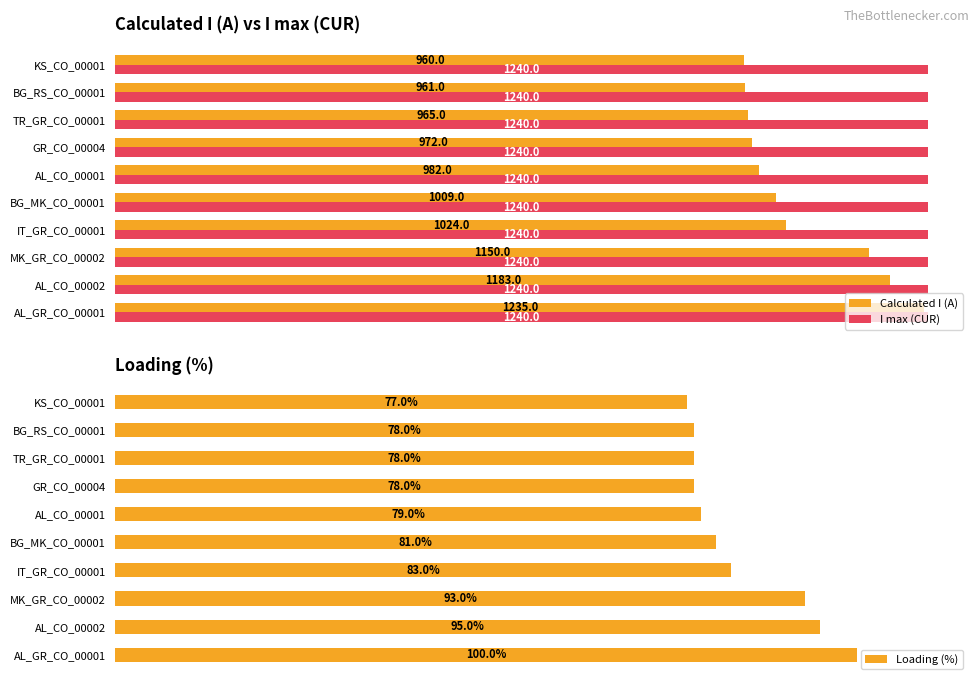

How many bars are there in total?

30